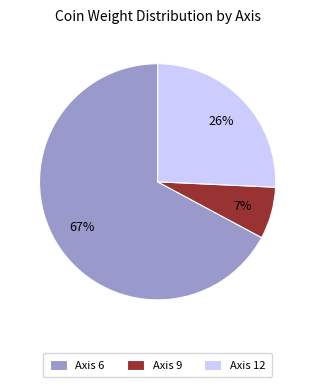

How many slices are in this pie chart?

3